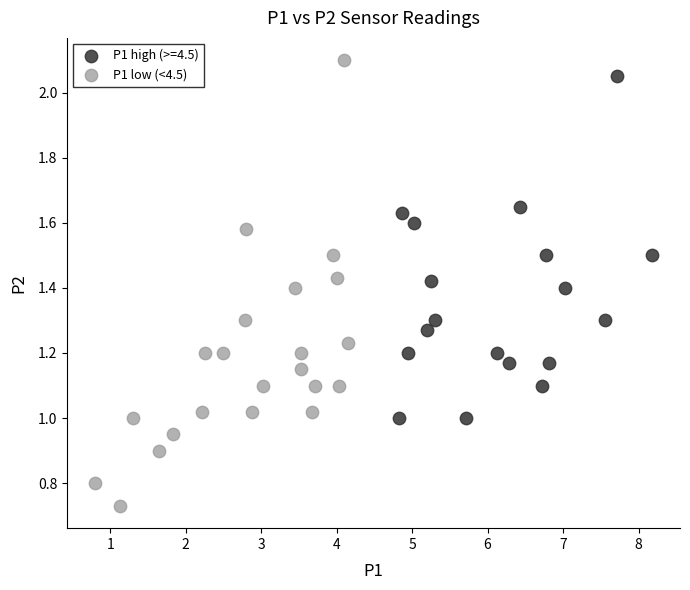

Which series contains the lowest Y value?

P1 low (<4.5)